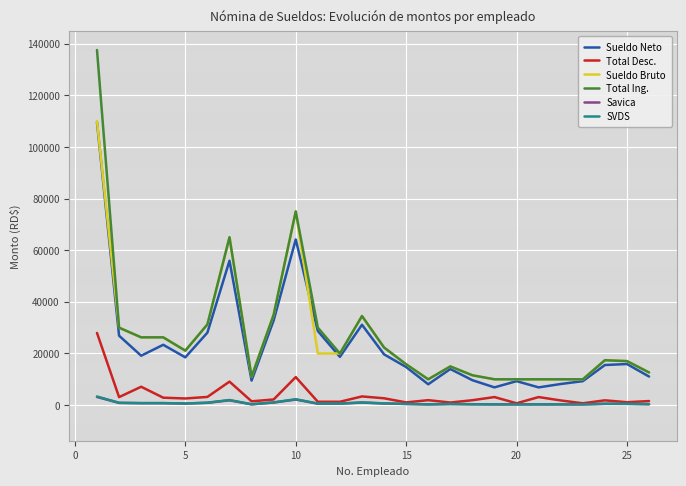

What is the average value of the SVDS series?

791.7